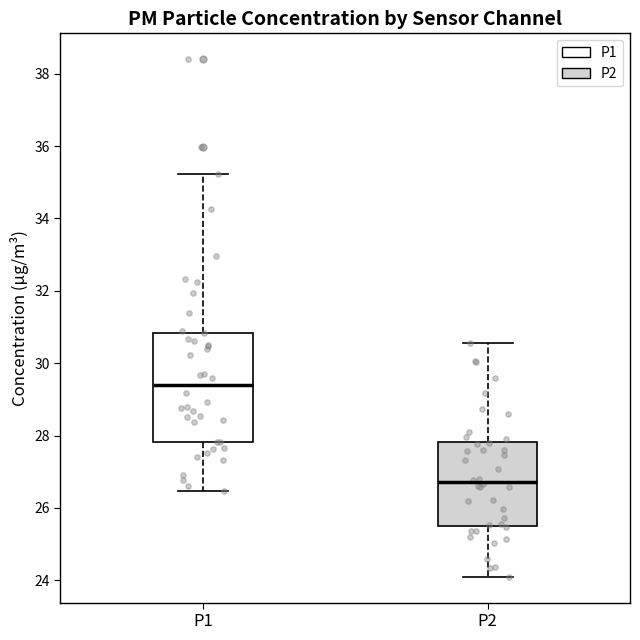

Which box has the highest median line?

P1